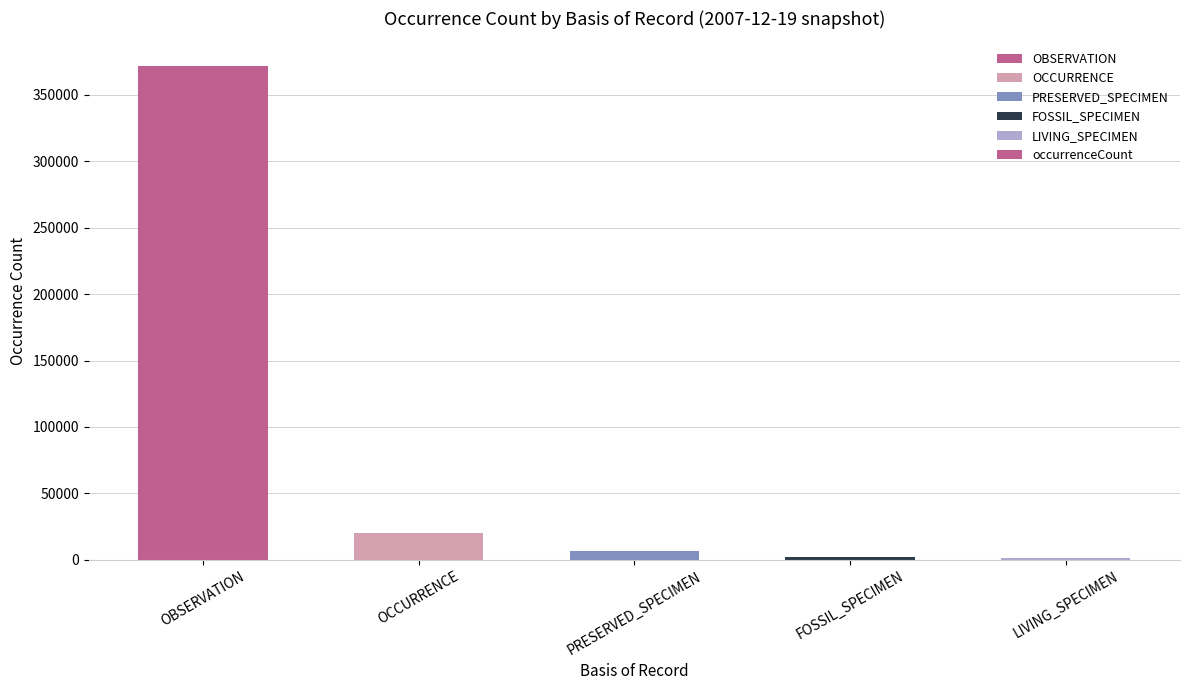

True or false: the data shows 371617 at OBSERVATION.

True